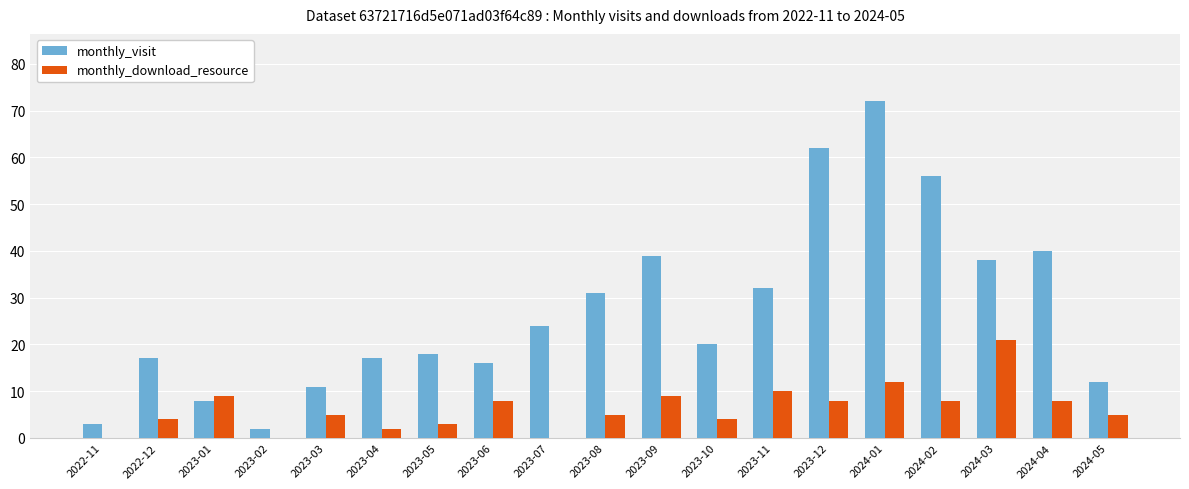

Reading right to left, list all the values displayed in this chart.

monthly_visit: 2024-05=12	2024-04=40	2024-03=38	2024-02=56	2024-01=72	2023-12=62	2023-11=32	2023-10=20	2023-09=39	2023-08=31	2023-07=24	2023-06=16	2023-05=18	2023-04=17	2023-03=11	2023-02=2	2023-01=8	2022-12=17	2022-11=3
monthly_download_resource: 2024-05=5	2024-04=8	2024-03=21	2024-02=8	2024-01=12	2023-12=8	2023-11=10	2023-10=4	2023-09=9	2023-08=5	2023-07=0	2023-06=8	2023-05=3	2023-04=2	2023-03=5	2023-02=0	2023-01=9	2022-12=4	2022-11=0